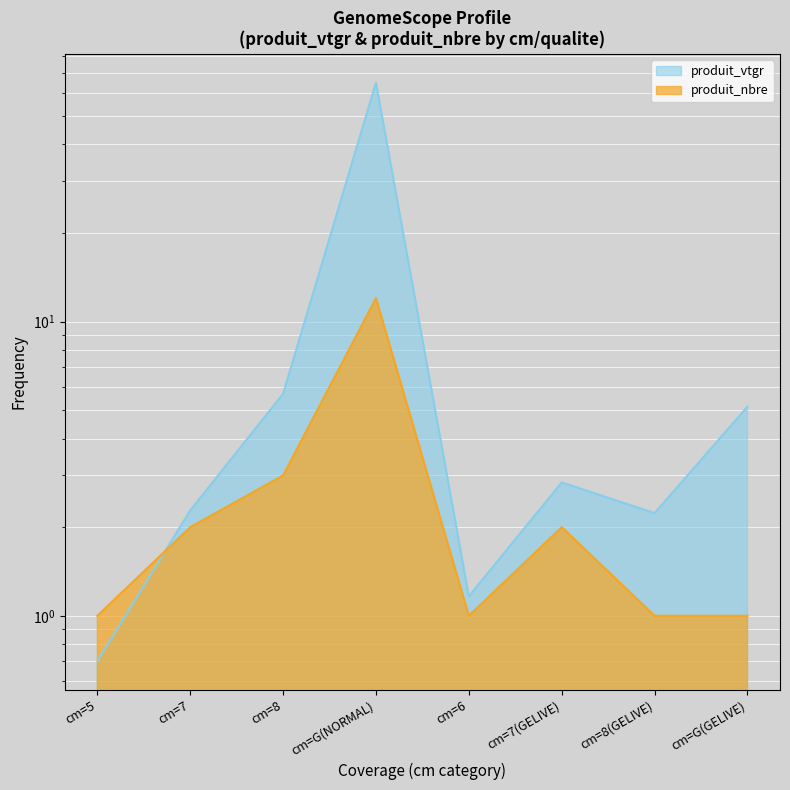

Where do produit_nbre and produit_vtgr first cross each other?

cm=5 and cm=7